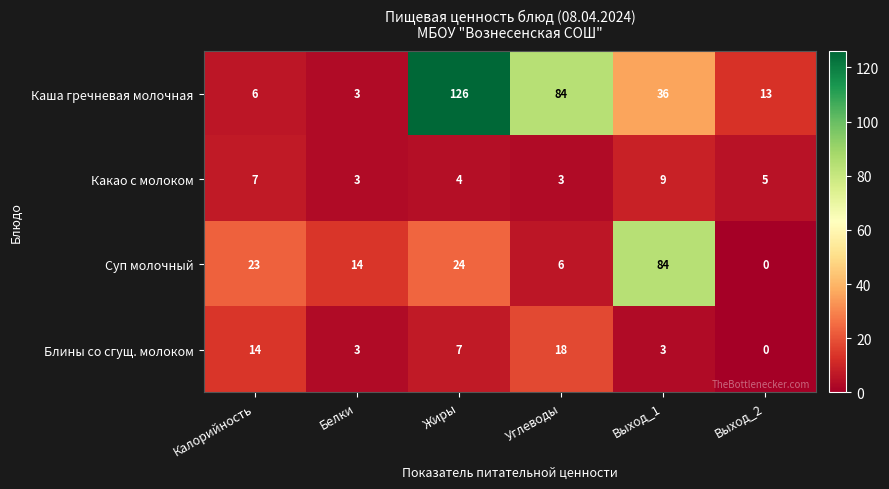

Which series has the largest total across all categories?

Каша гречневая молочная